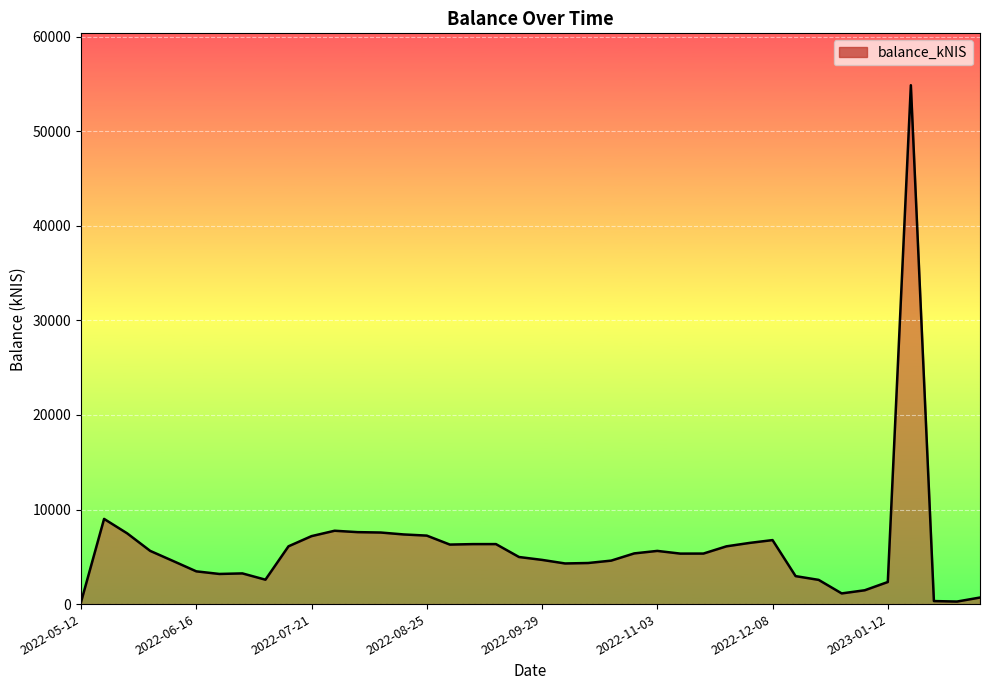

How many values exceed 5342?

20